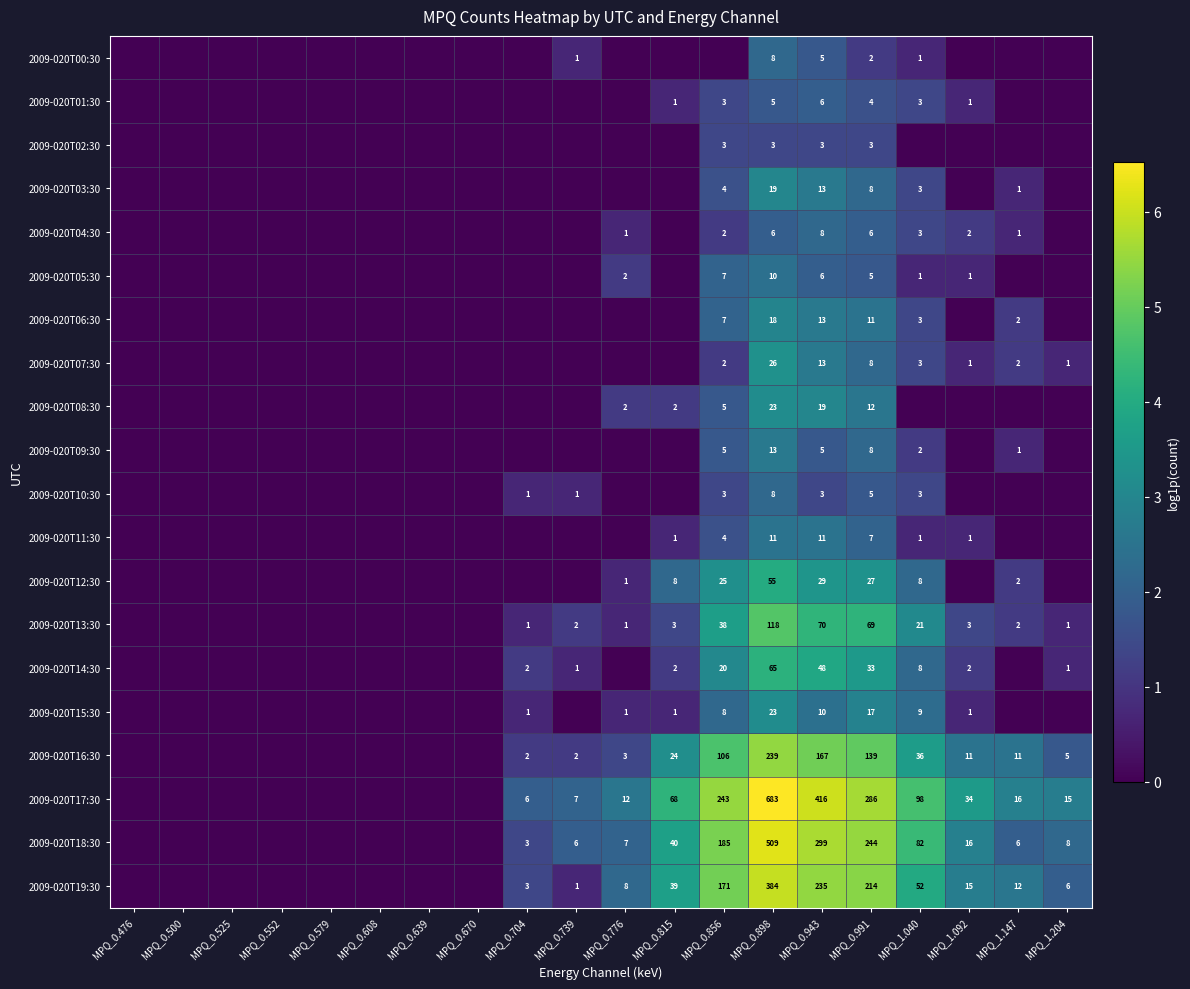

Which series has the largest range (max minus min)?

2009-020T17:30